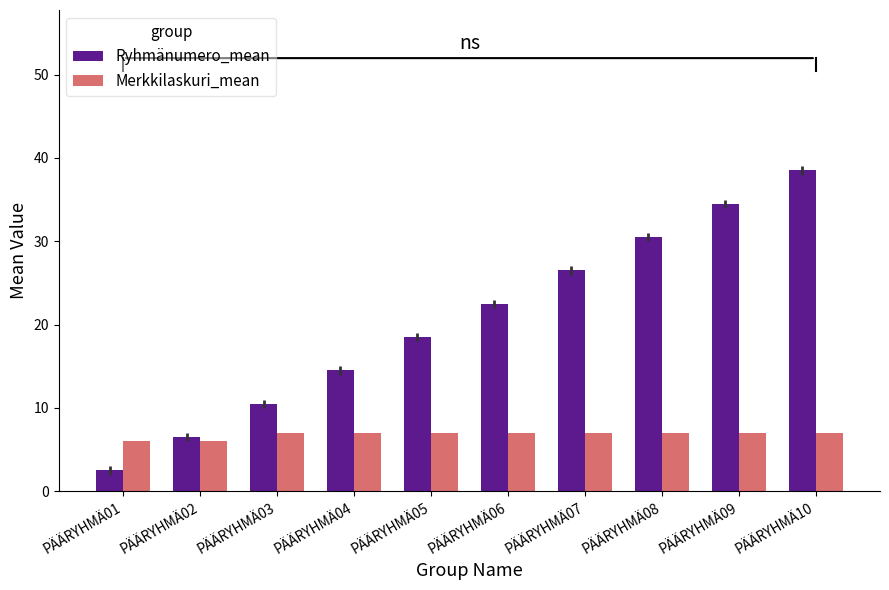

What value does the Merkkilaskuri_mean series have at PÄÄRYHMÄ06?

7.0